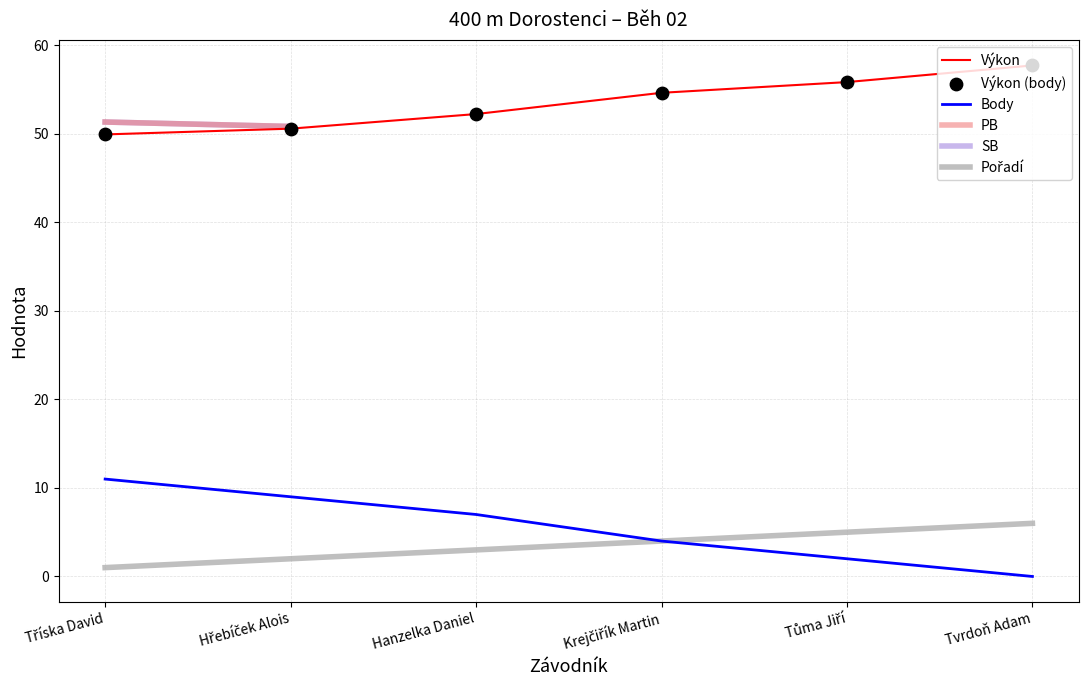

Which series has the widest spread of Y values?

Body